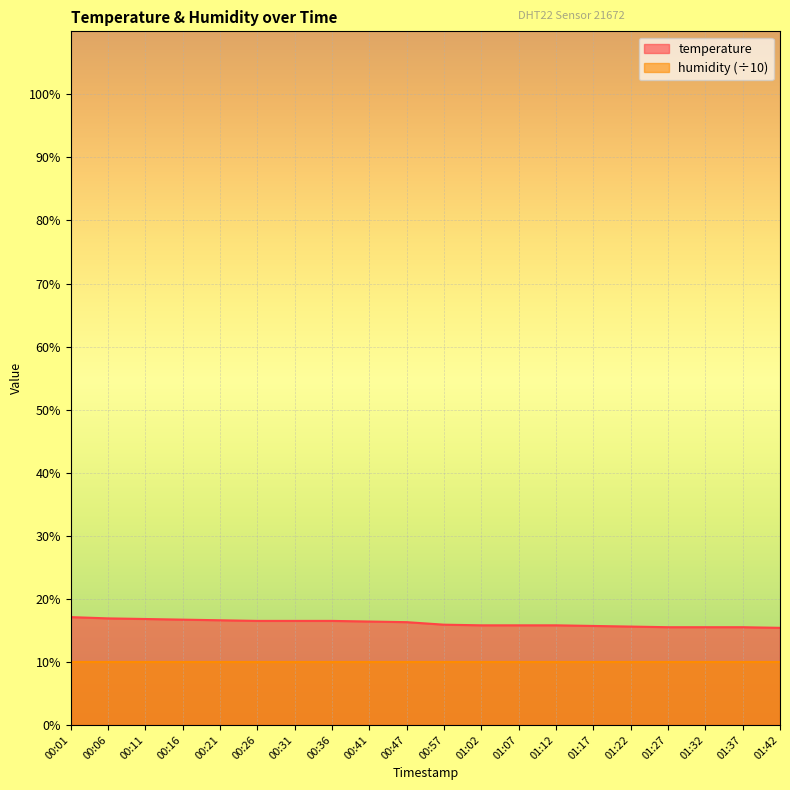

What position from the right is 00:26?

15